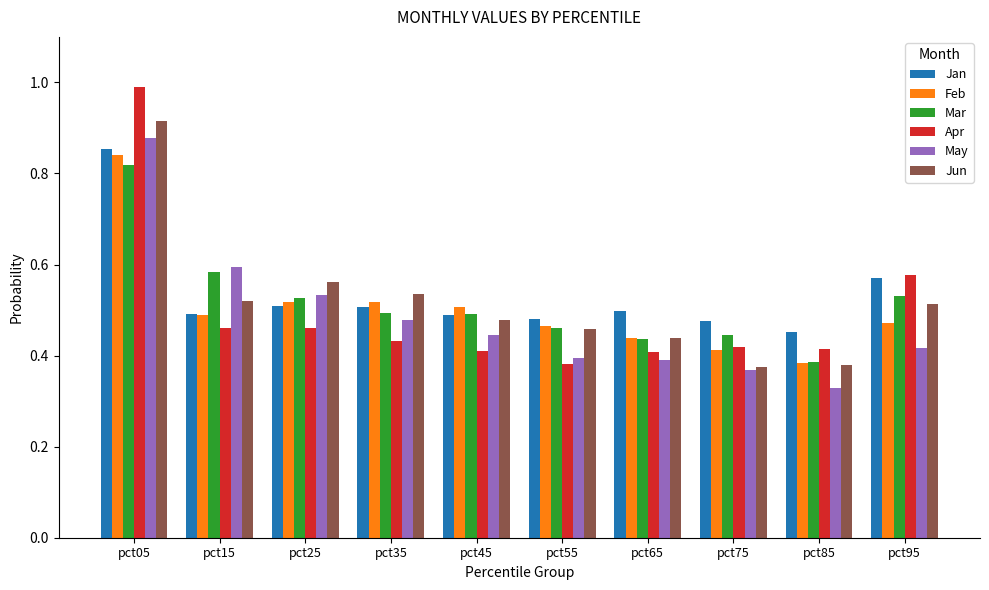

True or false: Feb has a value of 0.5 at pct15.

True